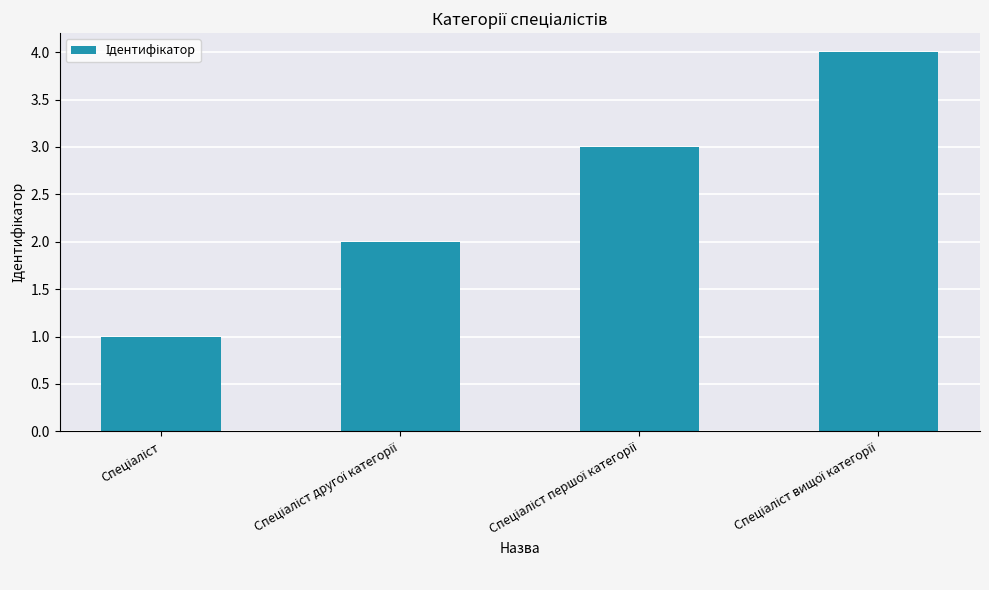

What is the difference between the maximum and minimum values?

3